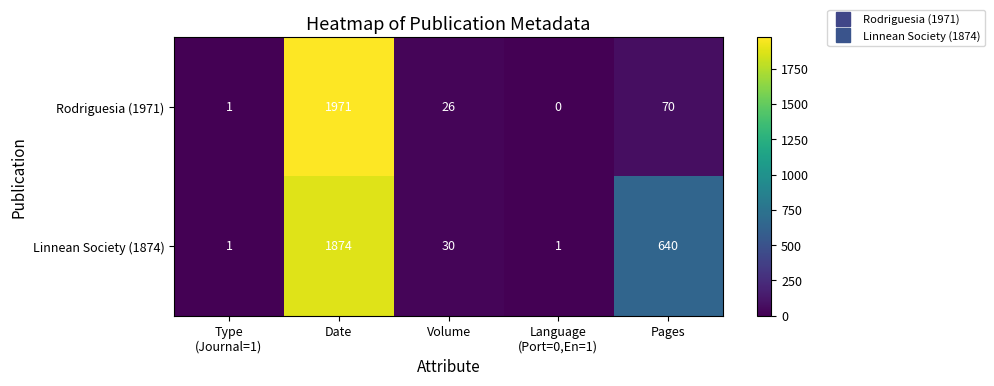

List the series in order of their overall mean, lowest first.

Rodriguesia (1971), Linnean Society (1874)